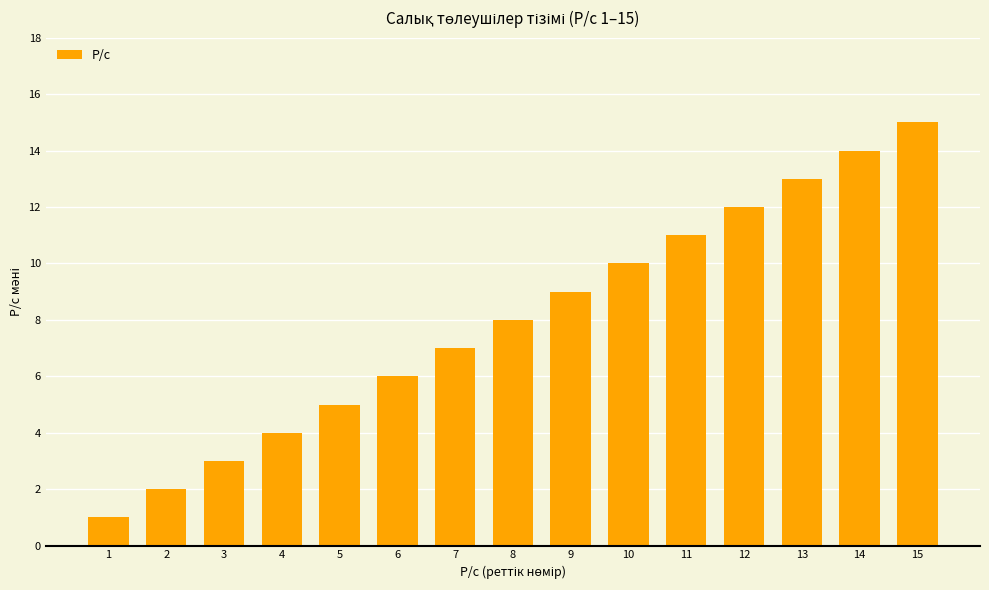

What is the difference between the second highest and second lowest values?

12